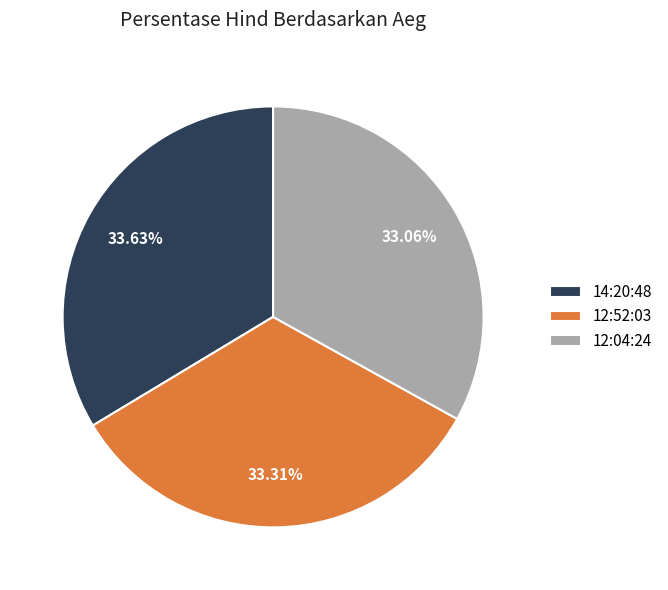

Does any single category account for the majority?

No